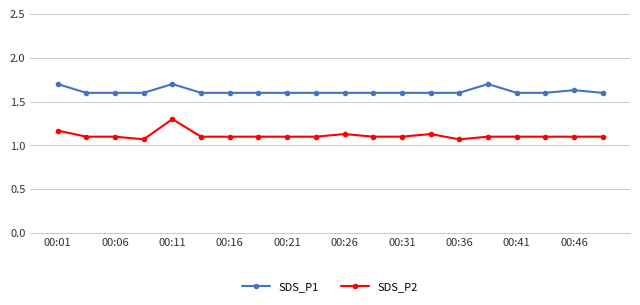

Which series has the largest total across all categories?

SDS_P1